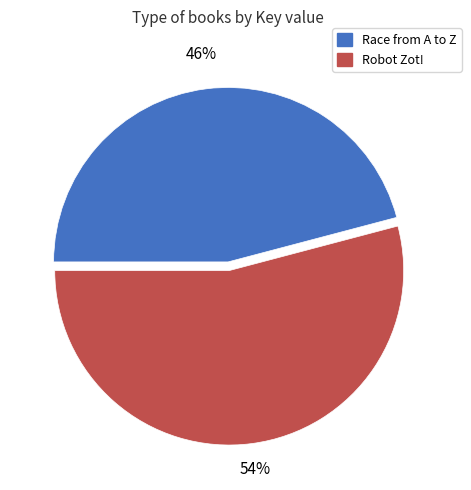

Does Robot Zot! account for over 50% of the chart?

Yes